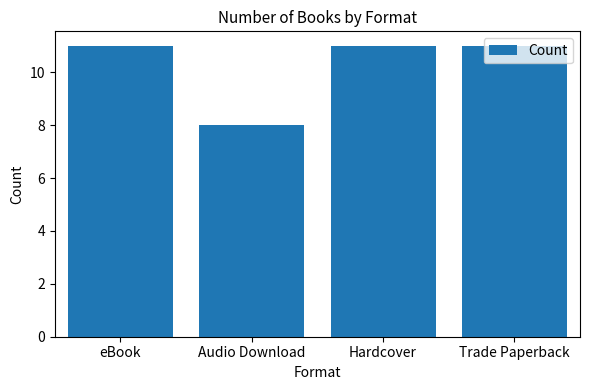

Read the value at Audio Download.

8